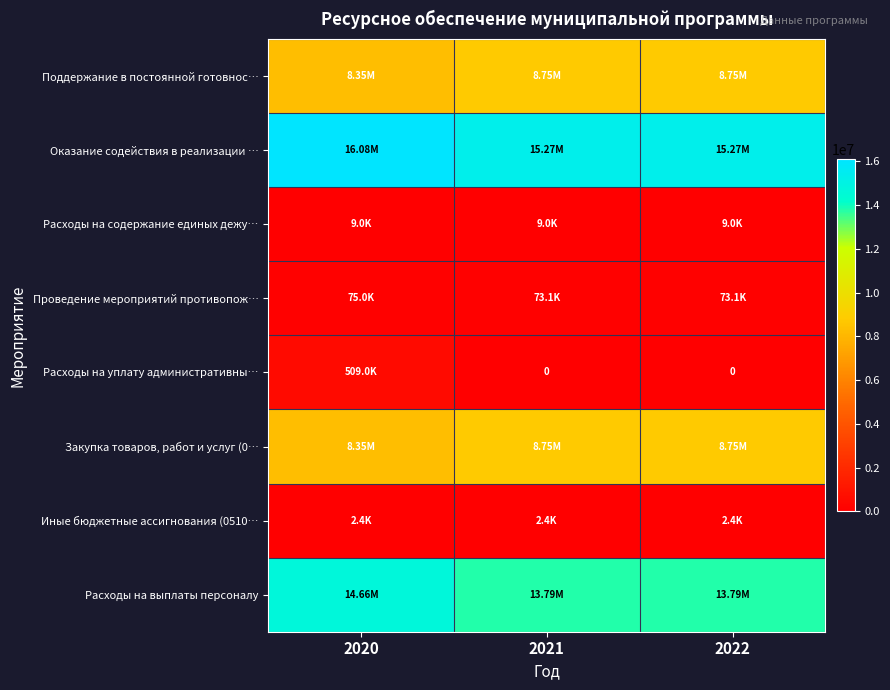

How many Расходы на выплаты персоналу values are between 13790425 and 14658040?

3